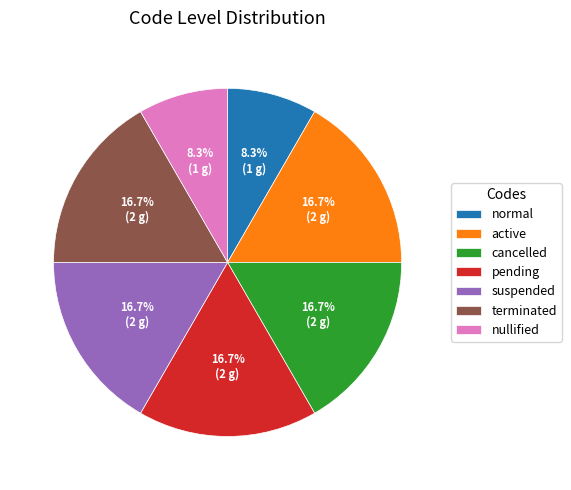

Is there any slice that represents more than half of the pie?

No